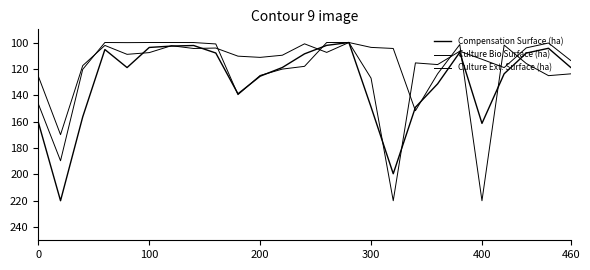

Reading left to right, list all the values displayed in this chart.

Compensation Surface (ha): 160.5	220.0	156.4	105.3	119.0	103.7	102.7	102.3	108.0	138.9	125.5	118.9	108.6	102.2	100.0	148.9	199.5	149.1	131.4	107.4	161.3	123.7	108.0	104.4	118.9
Culture Bio Surface (ha): 125.6	169.9	117.5	102.2	109.0	107.7	102.4	104.5	104.2	110.3	111.3	109.6	101.0	107.5	100.0	127.0	220.0	115.5	116.7	106.6	112.7	119.0	104.0	100.4	113.6
Culture Ext. Surface (ha): 146.6	189.7	120.4	100.0	100.1	100.0	100.0	100.0	101.1	139.6	125.0	120.2	118.1	100.0	100.0	103.7	104.5	151.7	123.8	101.5	220.0	102.0	115.9	125.1	123.8